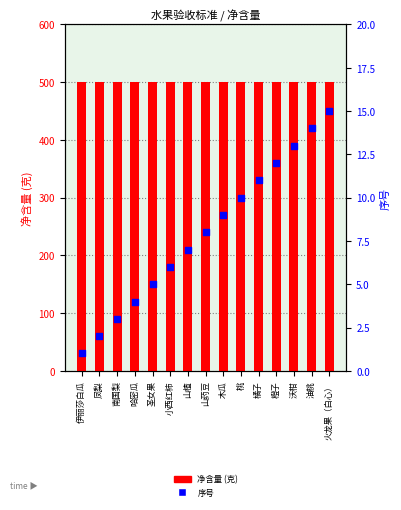

Which series has the widest spread of Y values?

序号